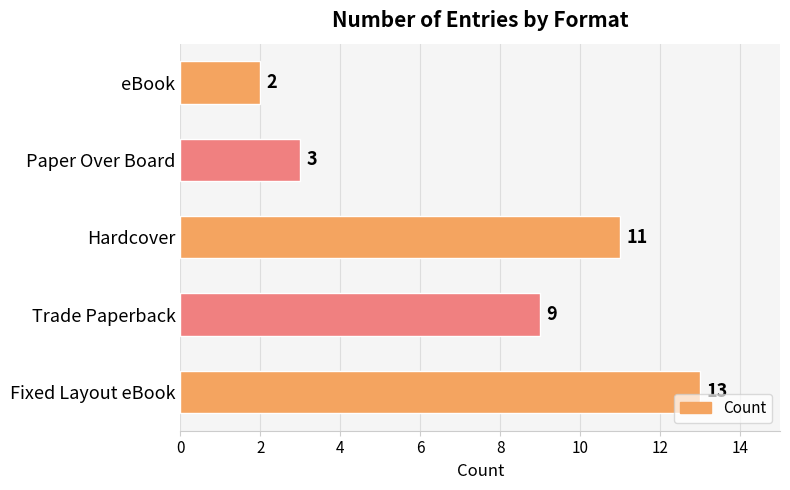

What is the change in value from Fixed Layout eBook to Paper Over Board?

-10